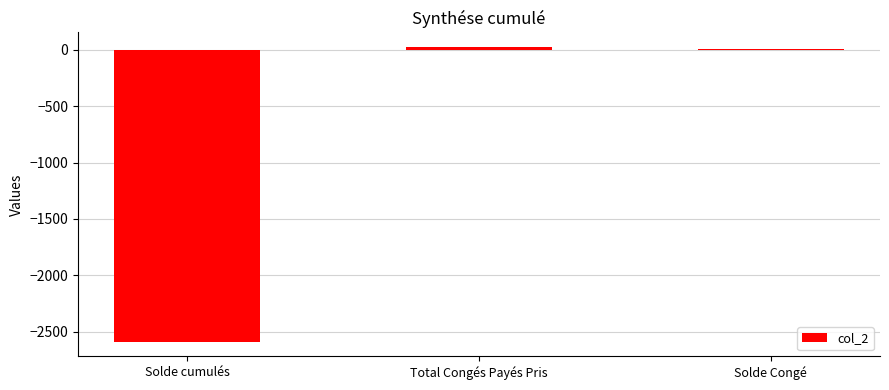

Count the number of values greater than 4.

2